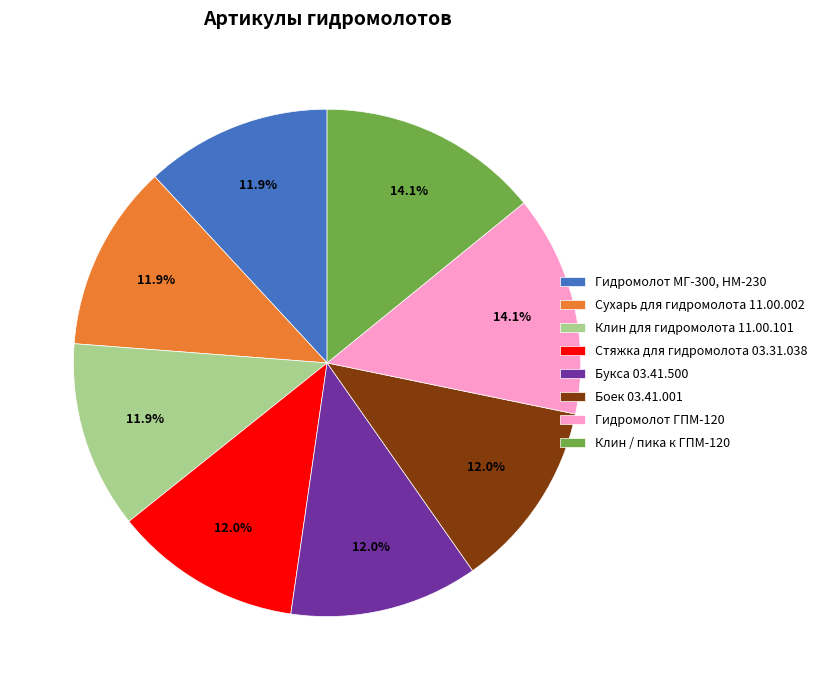

To the nearest percent, what portion does Стяжка для гидромолота 03.31.038 represent?

12%